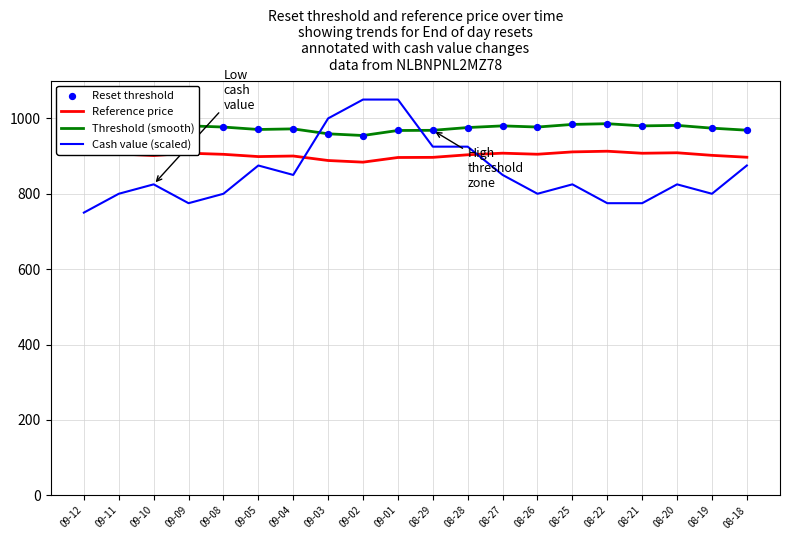

What is the spread (max minus min) of values at 09-05?

95.6